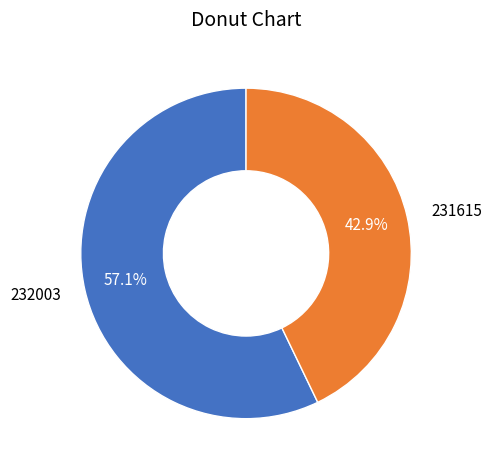

How many slices are in this pie chart?

2